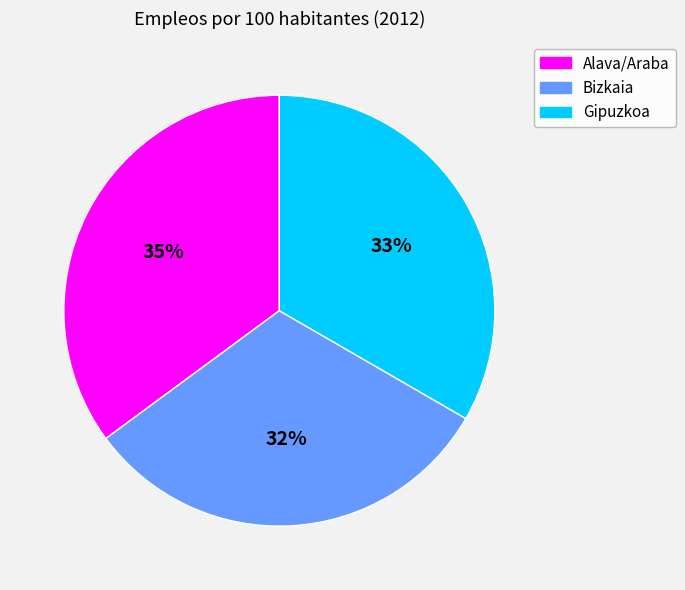

To the nearest percent, what is the average slice percentage?

33%